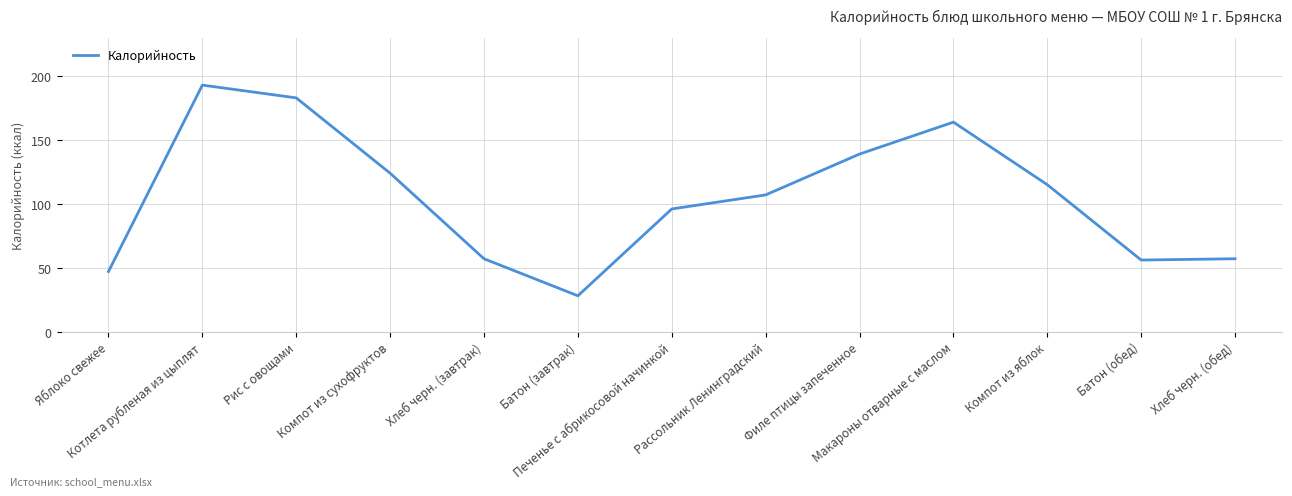

What is the minimum value shown in the chart?

28